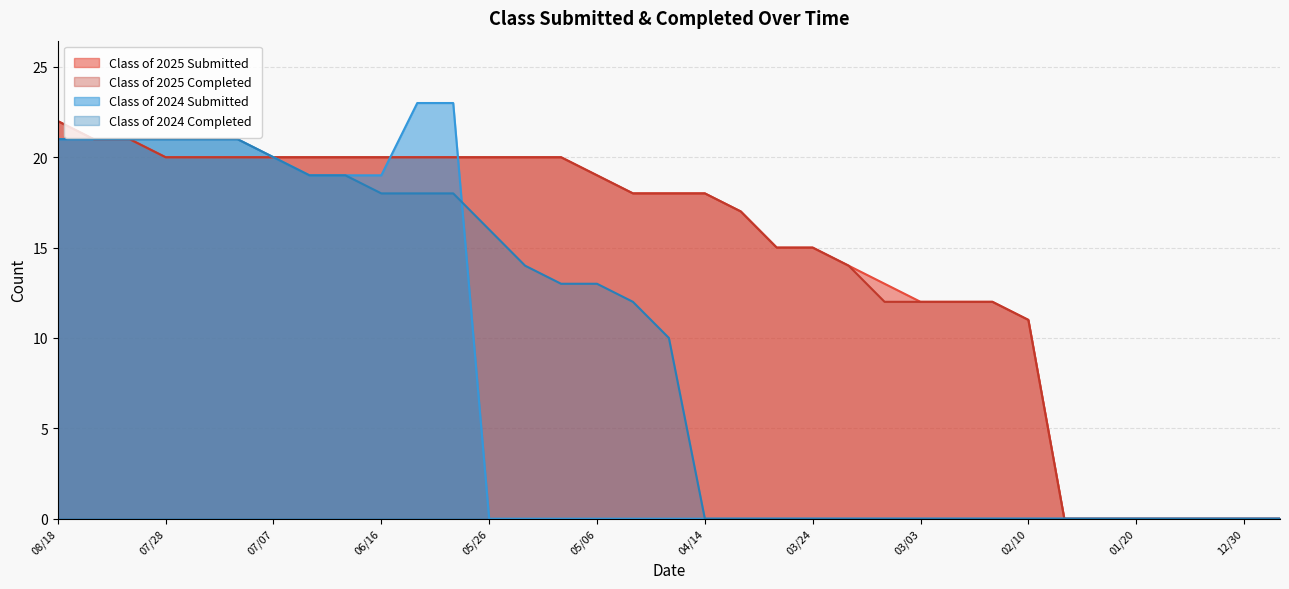

Rank the series by their maximum value, from lowest to highest.

Class of 2024 Completed, Class of 2025 Submitted, Class of 2025 Completed, Class of 2024 Submitted